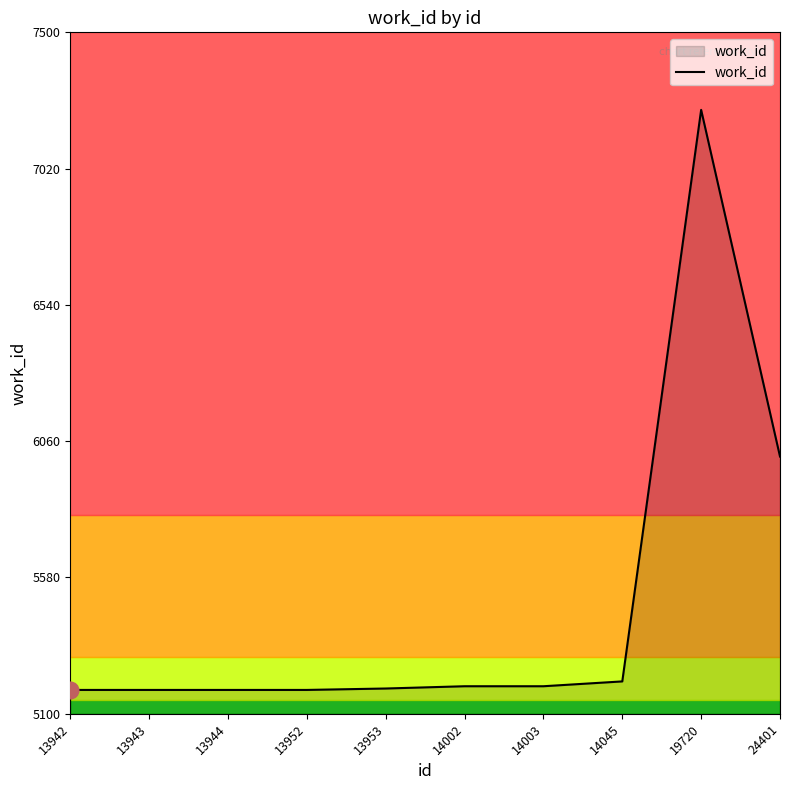

What is the difference between the maximum and minimum values?

2043